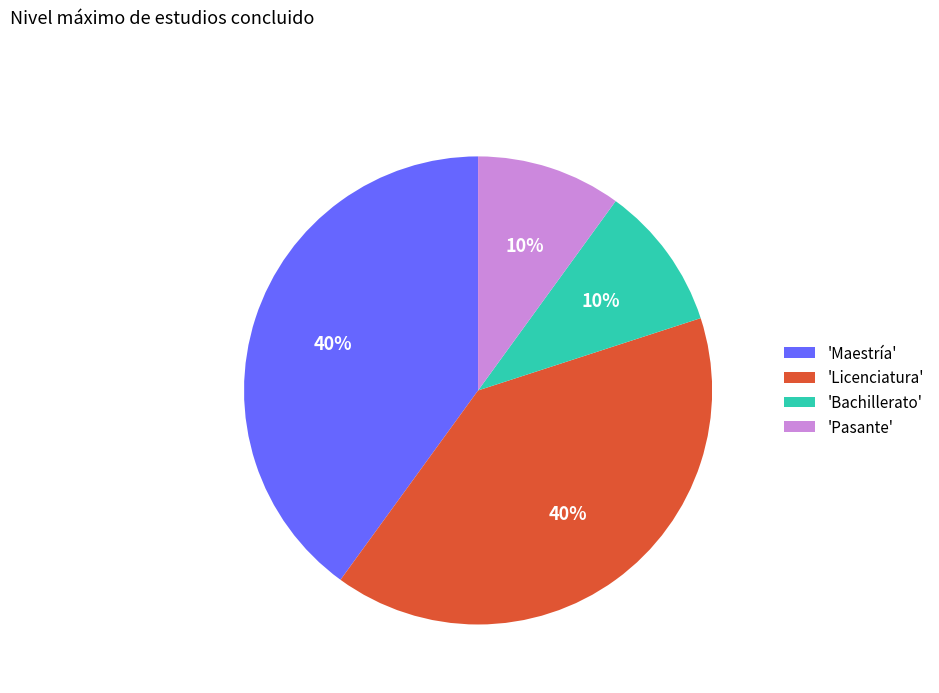

To the nearest percent, what portion does 'Bachillerato' represent?

10%